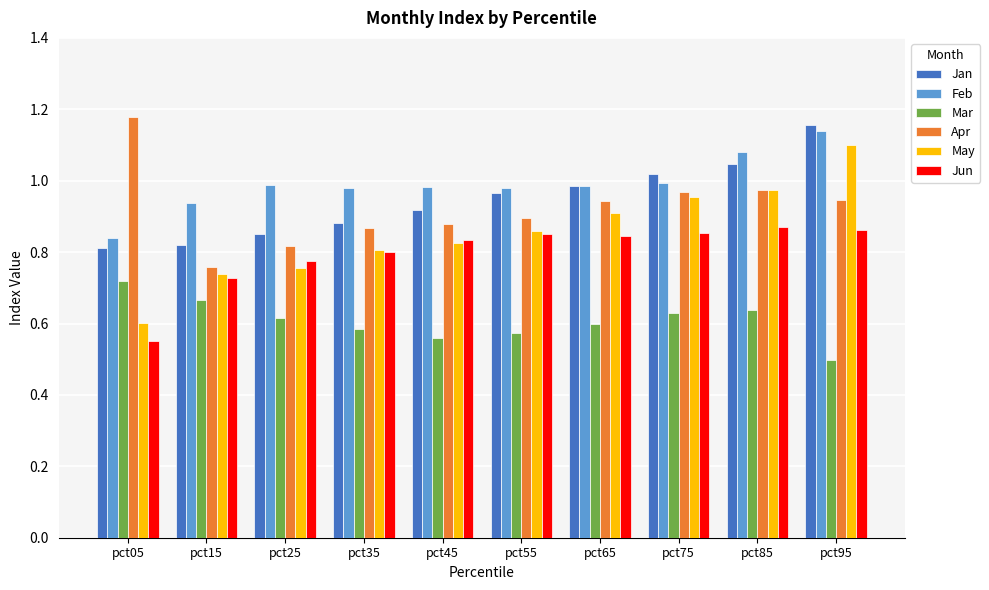

What is the sum of all Jan values?

9.5